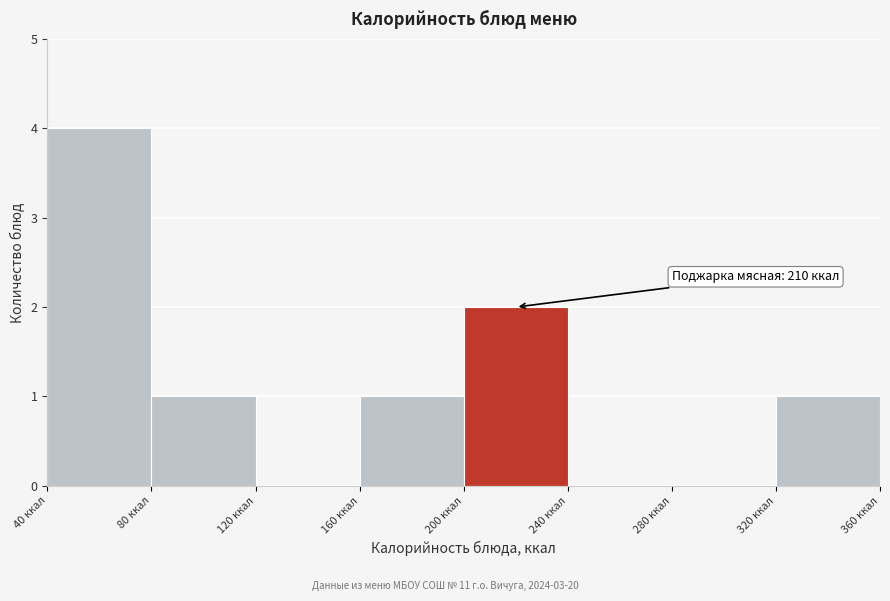

Which range on the x-axis has the tallest bar?

40 to 80